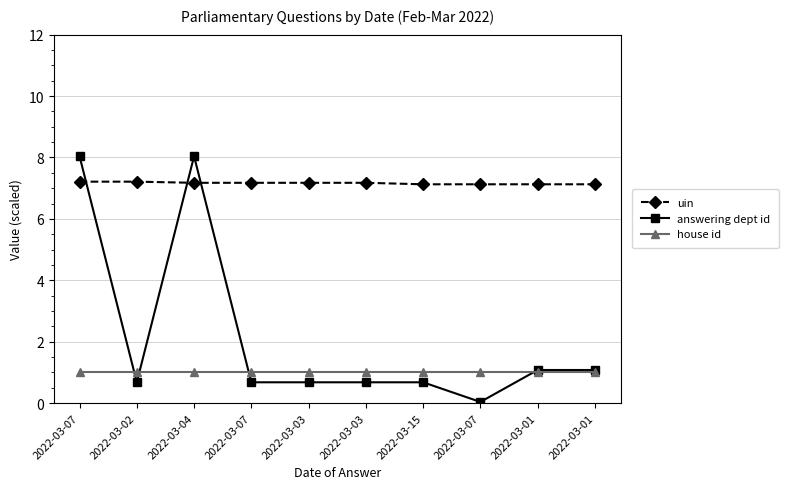

Between 2022-03-03 and 2022-03-07, which series saw the biggest shift?

answering dept id